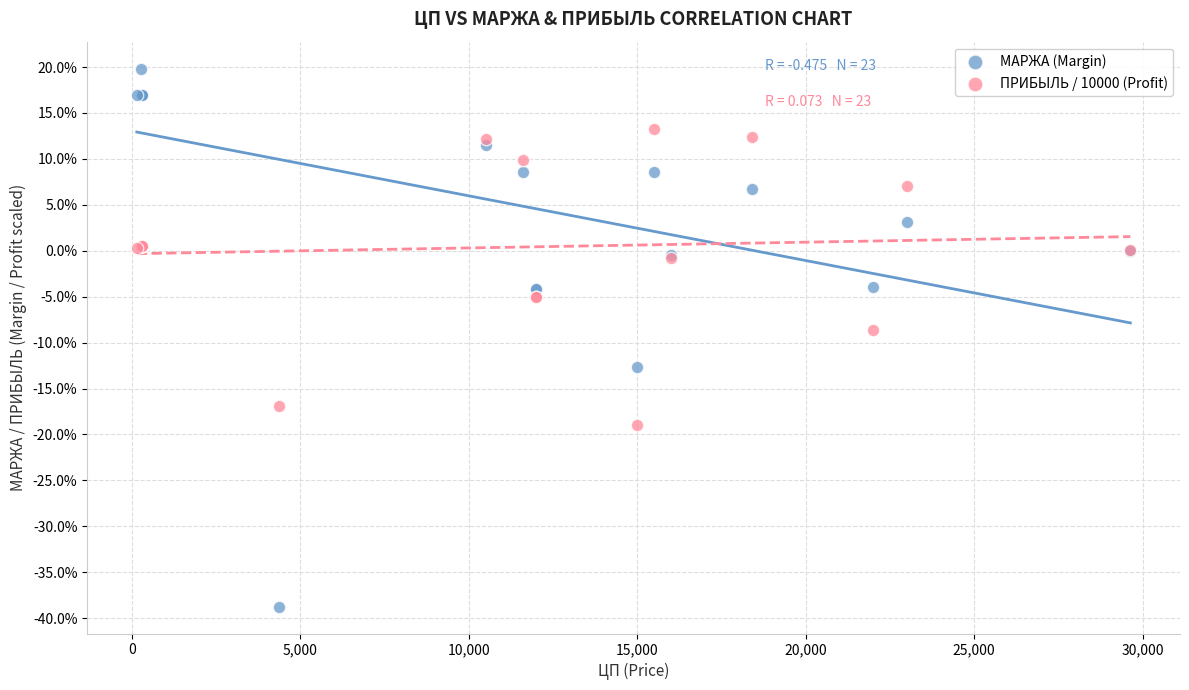

Which series contains the lowest Y value?

МАРЖА (Margin)